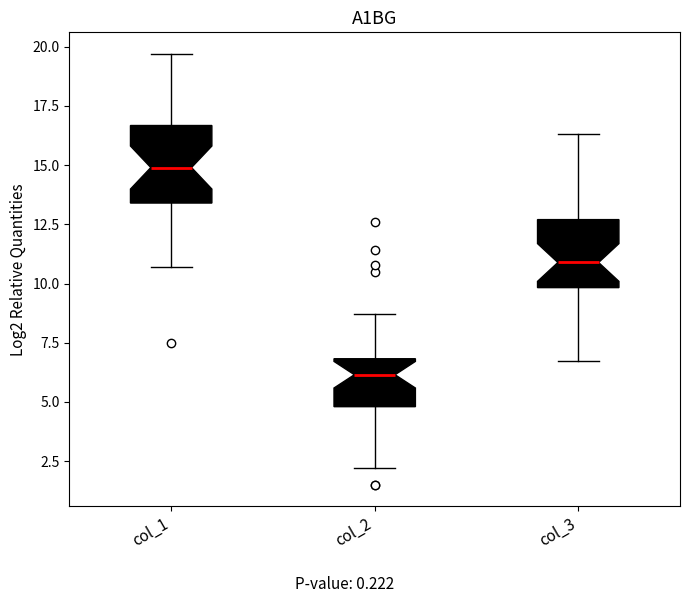

Reading left to right, read every box against the y-axis: the position of its median line, the range the box covers, and the ends of its whiskers. The values are not printed on the chart, so give them approximately, as read against the axis.

col_1: median 15.0, box 13.5 to 16.5, whiskers 10.5 to 19.5
col_2: median 6.0, box 5.0 to 7.0, whiskers 2.0 to 8.5
col_3: median 11.0, box 10.0 to 12.5, whiskers 6.5 to 16.5